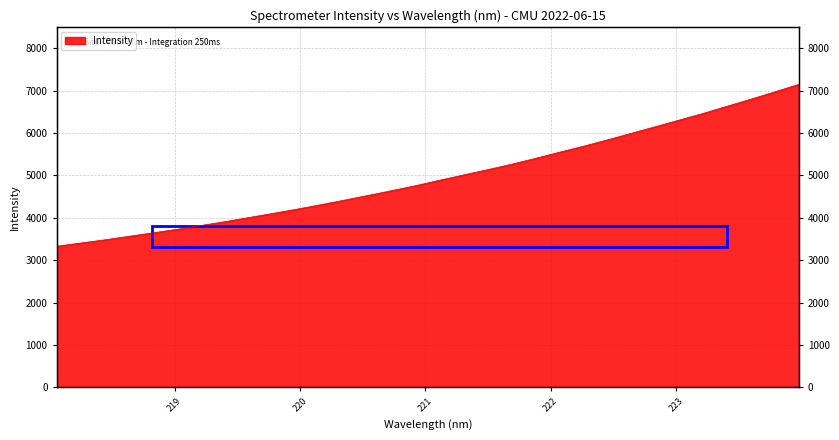

The value at 220.3533 is 7577.4. True or false?

False